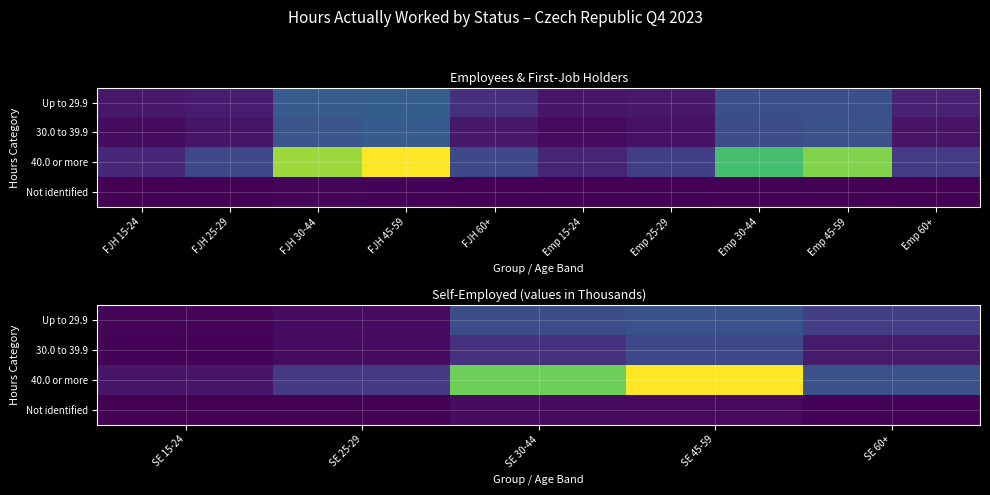

Rank the series at SE 60+ from highest to lowest value.

40.0 or more, Up to 29.9, 30.0 to 39.9, Not identified